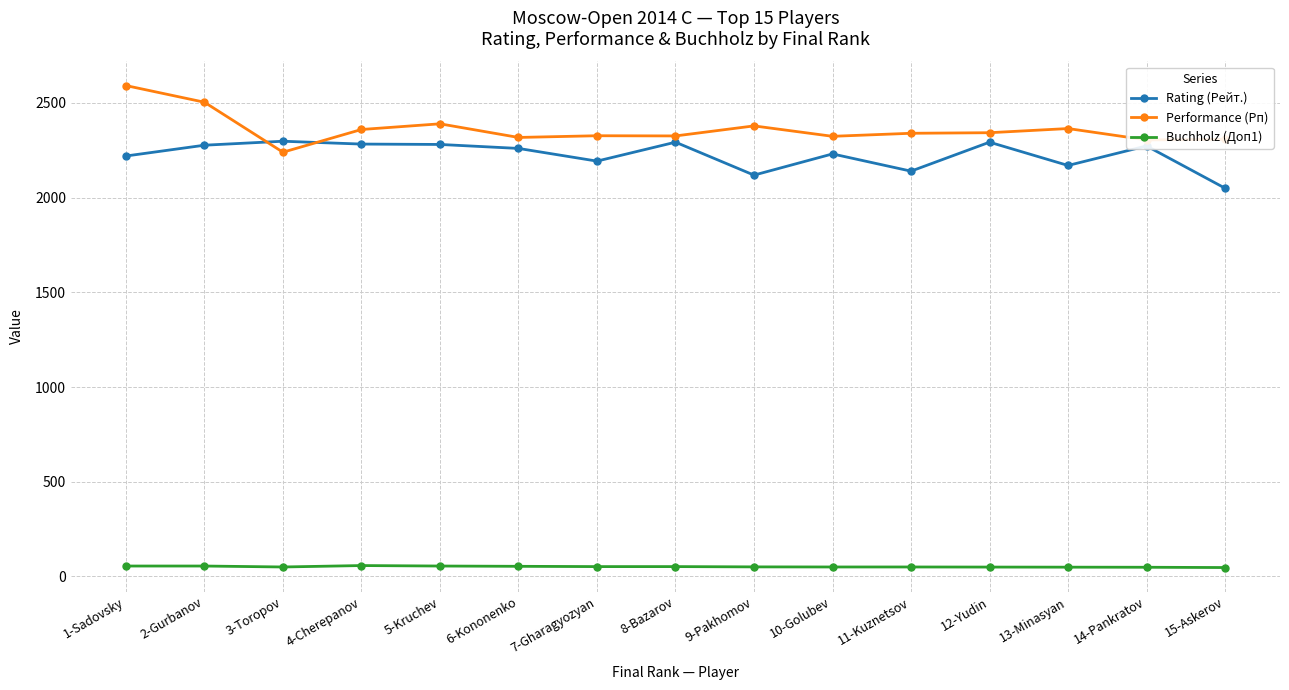

Rank the series by their maximum value, from highest to lowest.

Performance (Рп), Rating (Рейт.), Buchholz (Доп1)